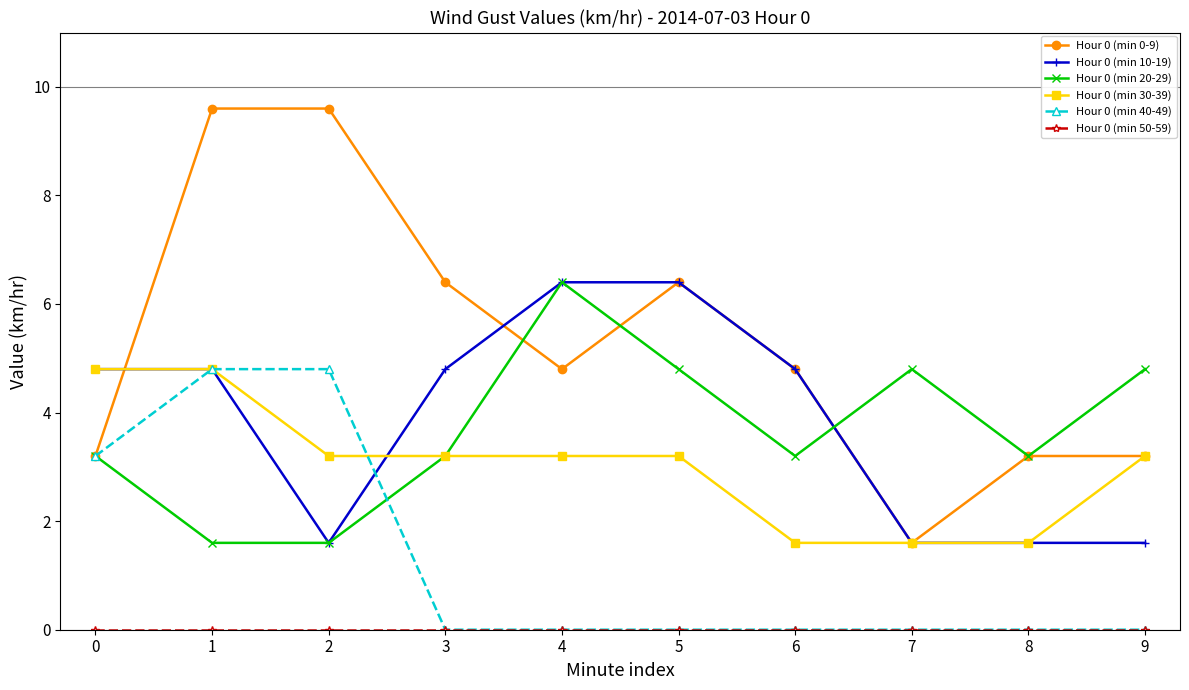

What is the maximum value shown in the chart?

9.6